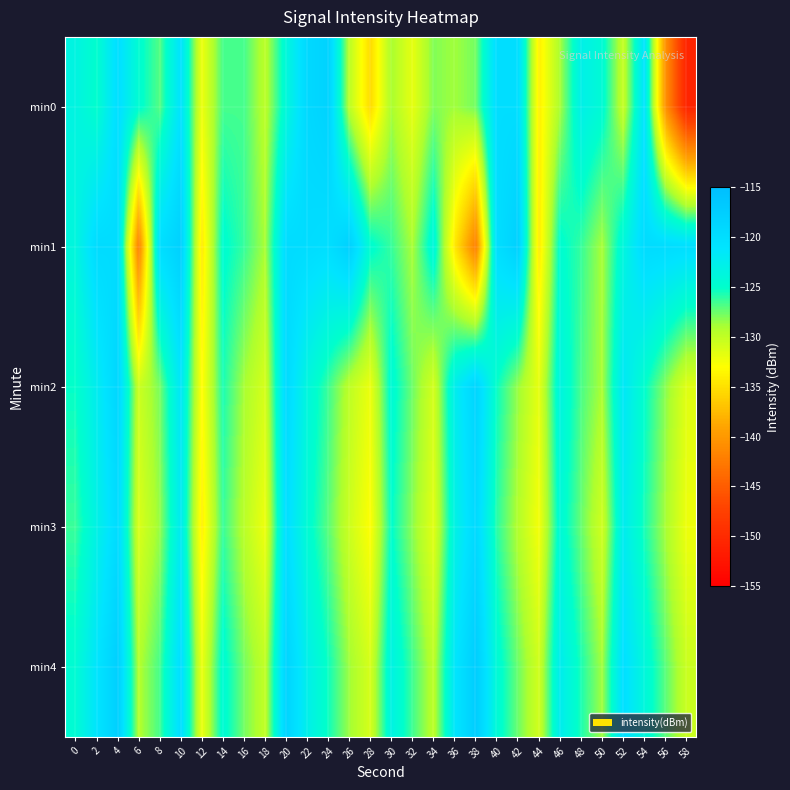

How many data points does each series have?

30